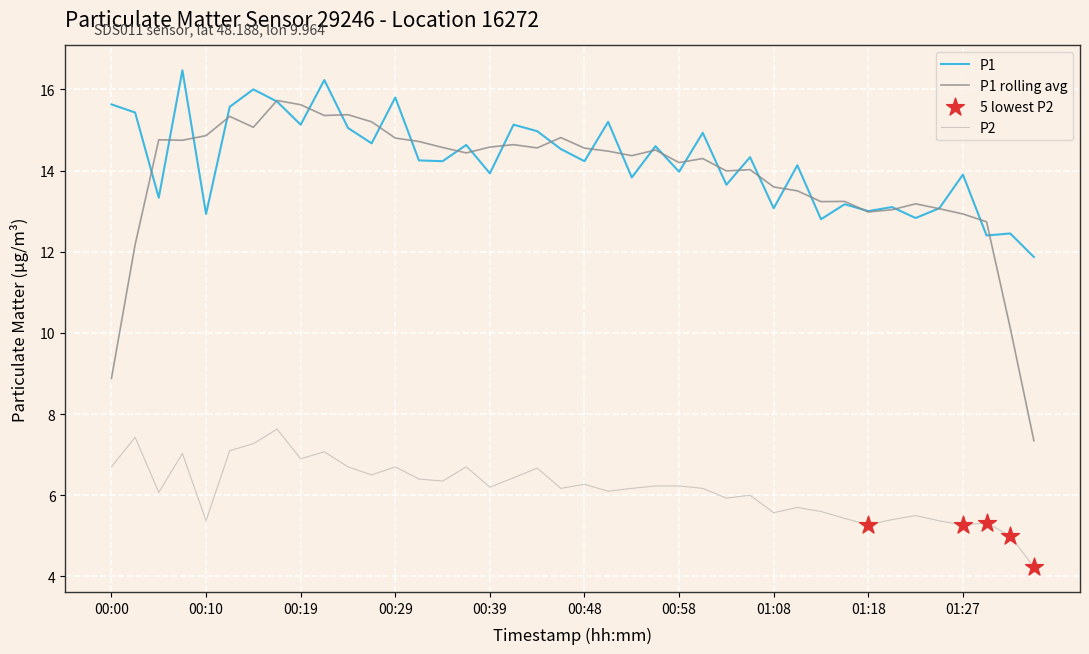

Which series has the largest total across all categories?

P1